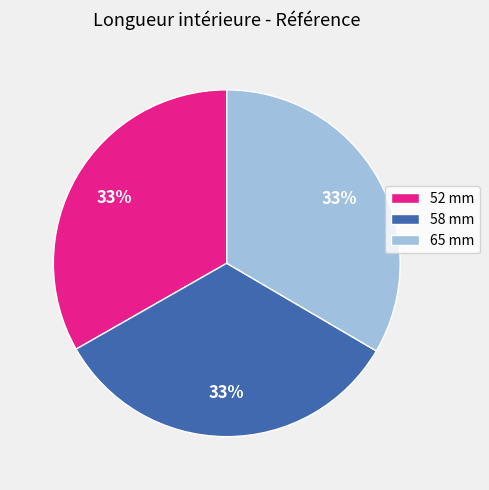

To the nearest percent, what portion does 58 mm represent?

33%